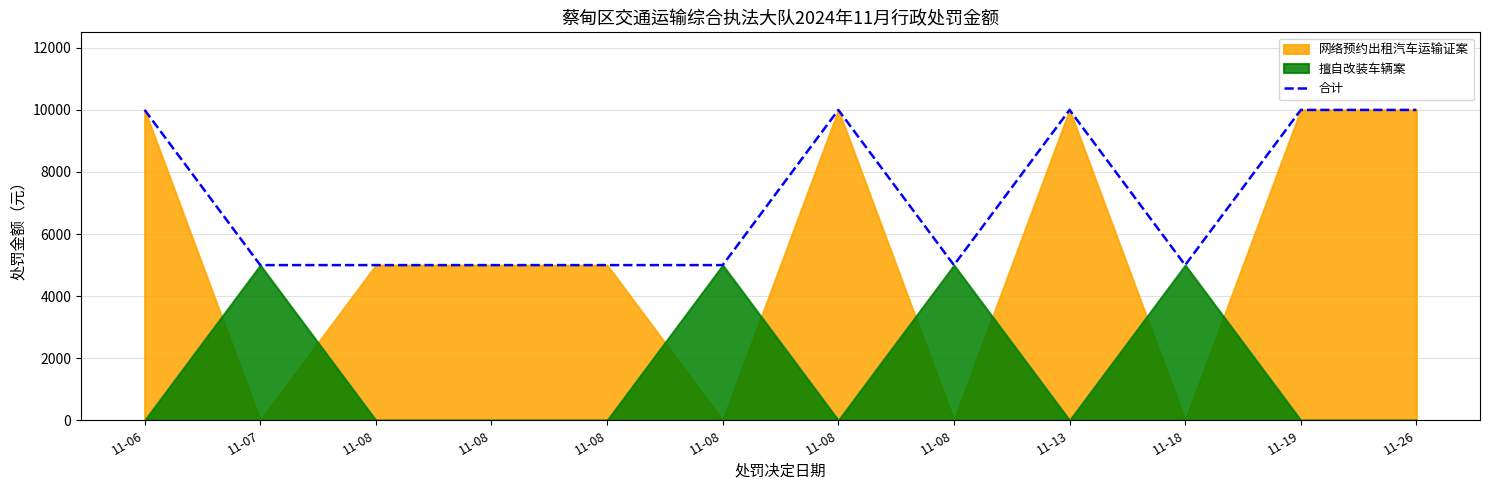

What is the change in value from 11-08 to 11-18?

-5000